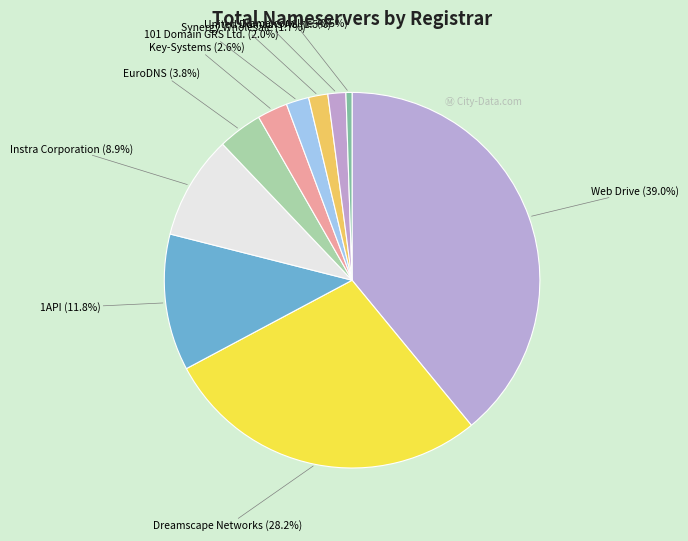

How many slices are in this pie chart?

10